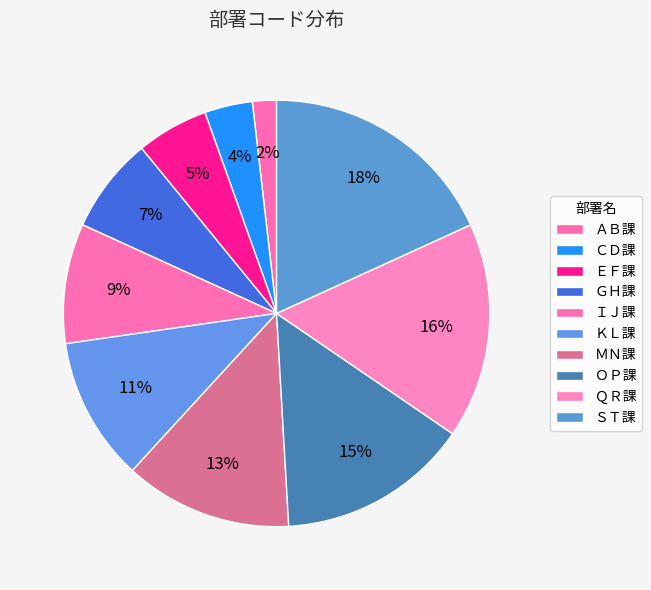

To the nearest percent, what is the difference between the largest and smallest slice percentages?

16%